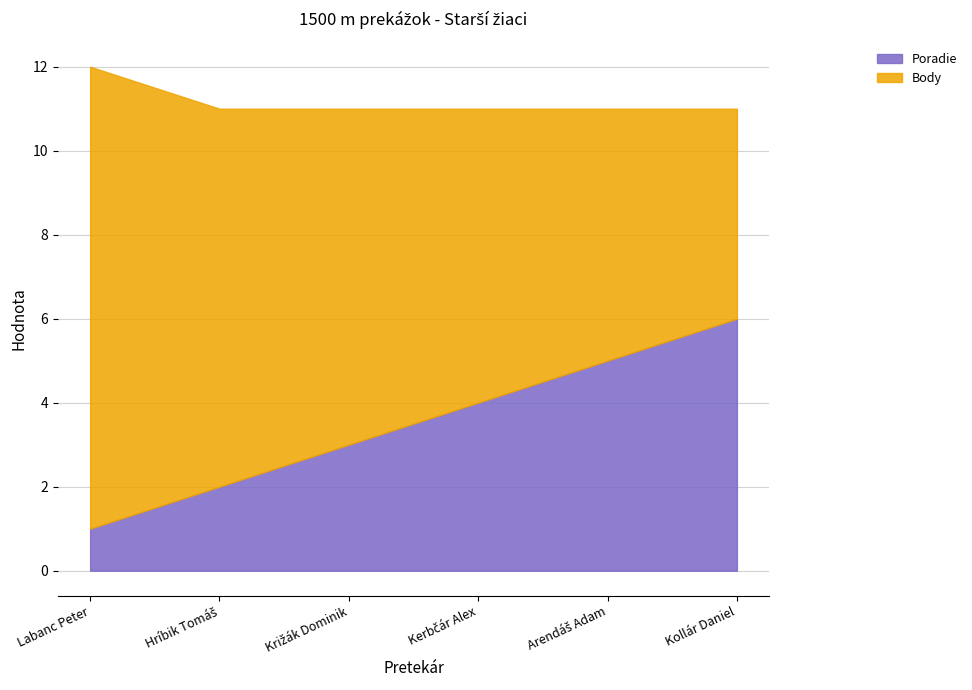

Which series changed the most between Križák Dominik and Arendáš Adam?

Poradie